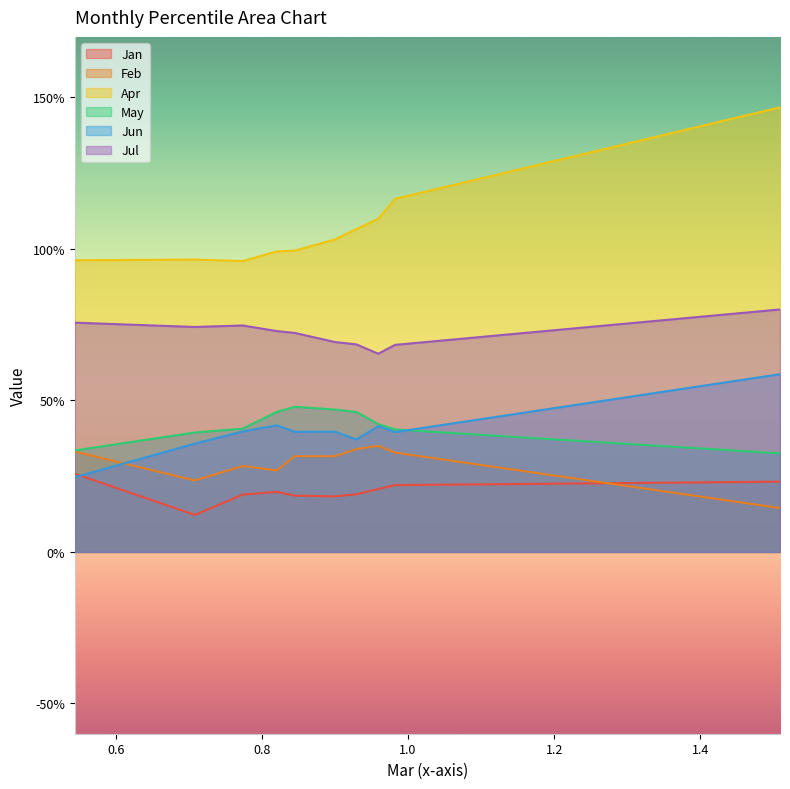

How many data points does each series have?

10